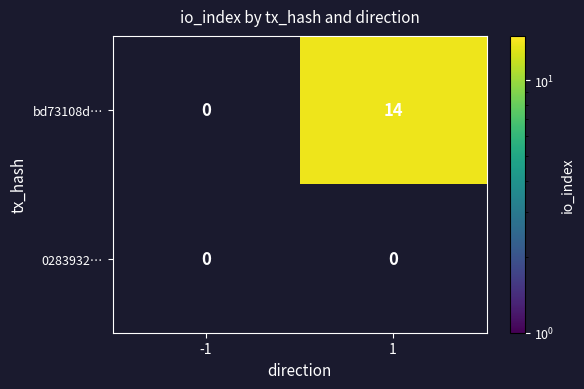

List the series in order of their peak value, lowest first.

0283932…, bd73108d…